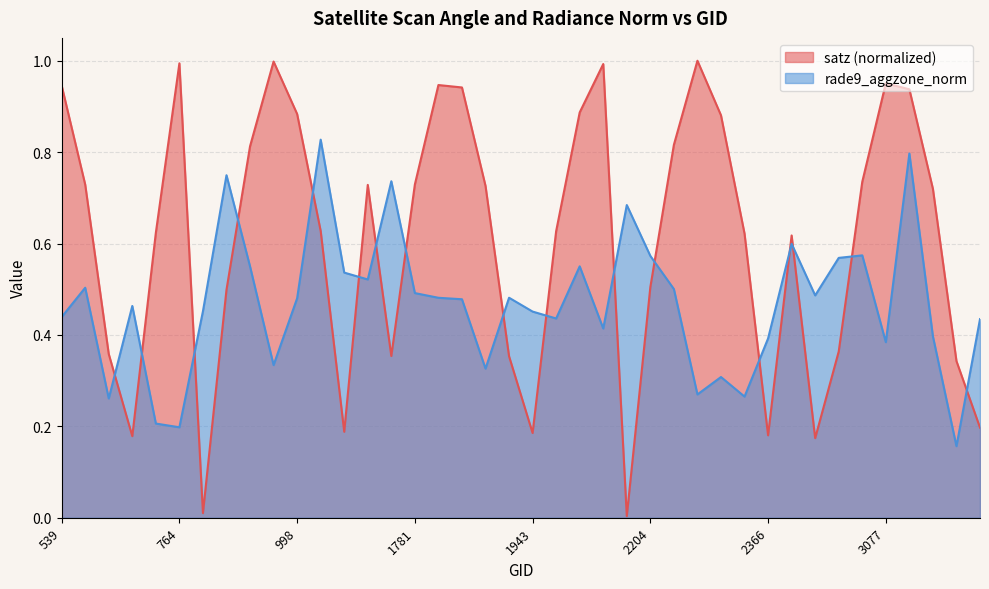

List the labels in order of rade9_aggzone_norm value, largest first.

1034, 3095, 908, 1745, 2168, 2951, 3041, 2204, 3005, 2024, 944, 1070, 1142, 593, 2240, 1781, 2978, 1916, 1817, 998, 1835, 665, 872, 1943, 539, 1988, 3203, 2042, 3140, 2366, 3077, 980, 1880, 2303, 2285, 2339, 629, 710, 764, 3176